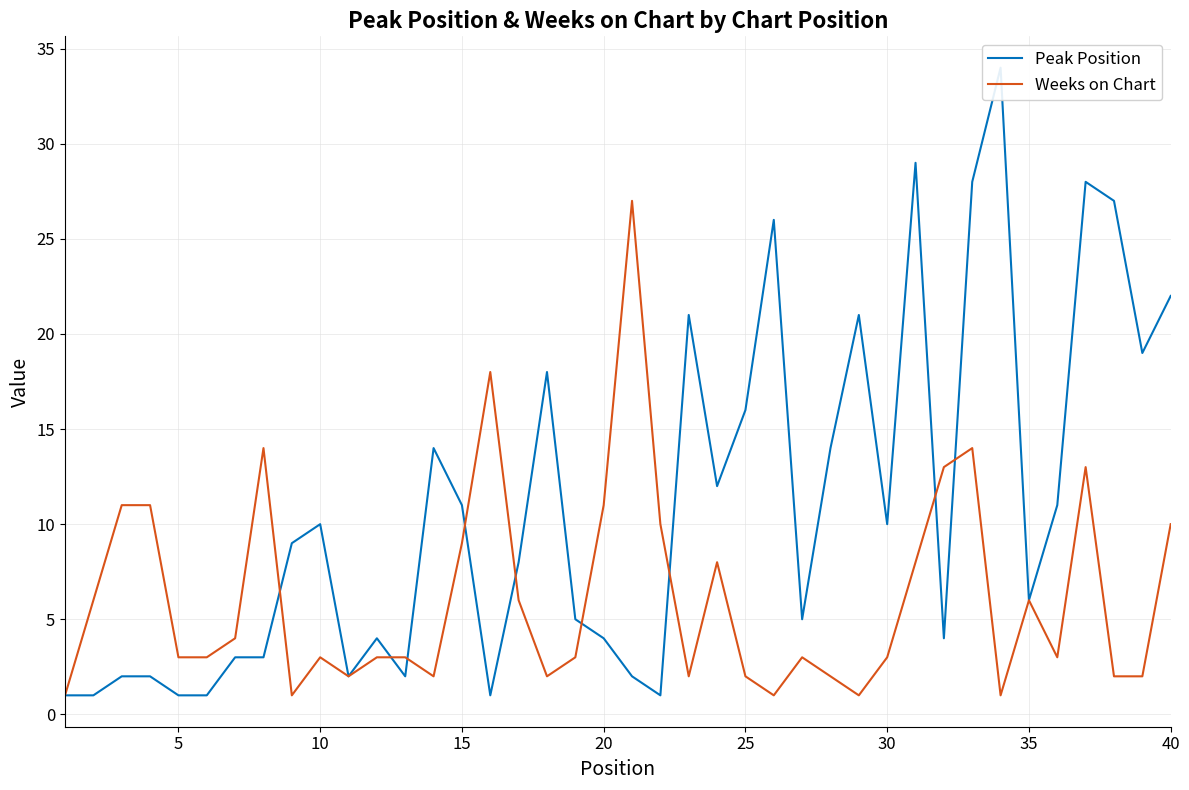

What is the value of the Weeks on Chart point at the 5th from the left?

3